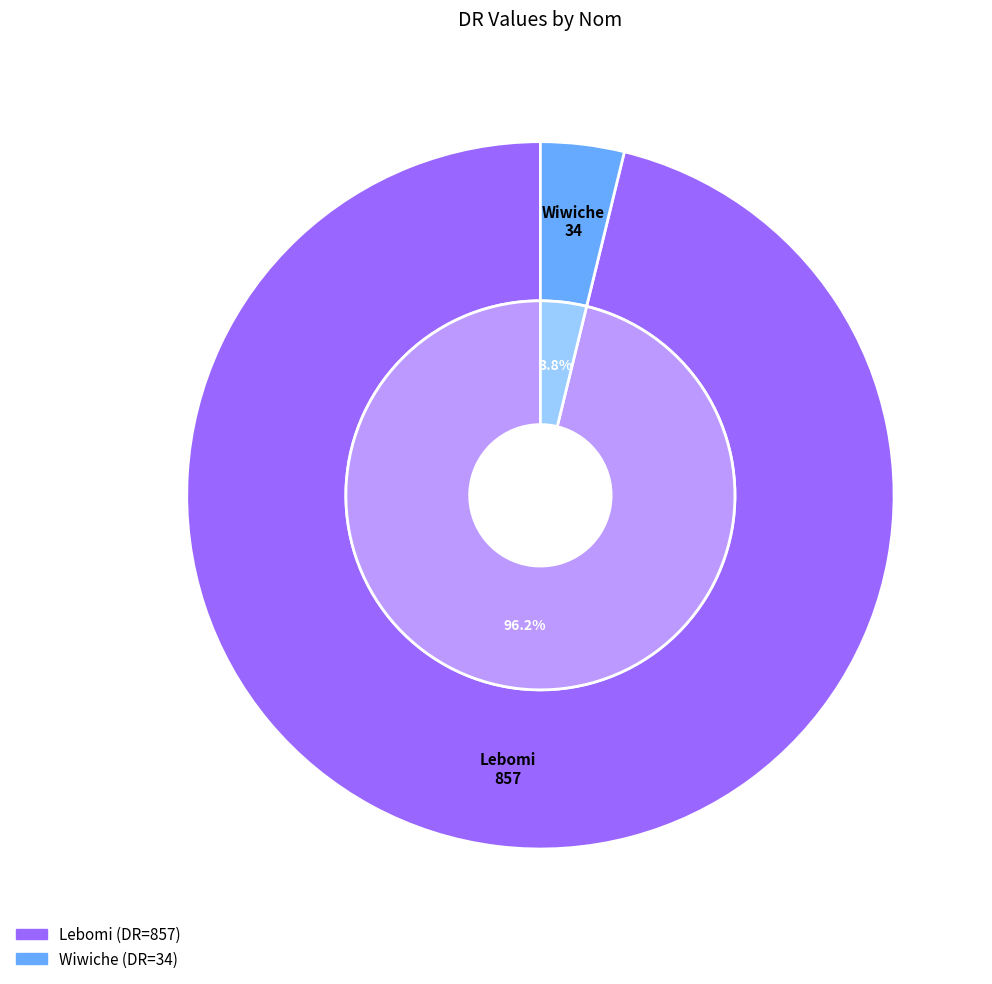

Rank the categories by value from lowest to highest.

Wiwiche, Lebomi